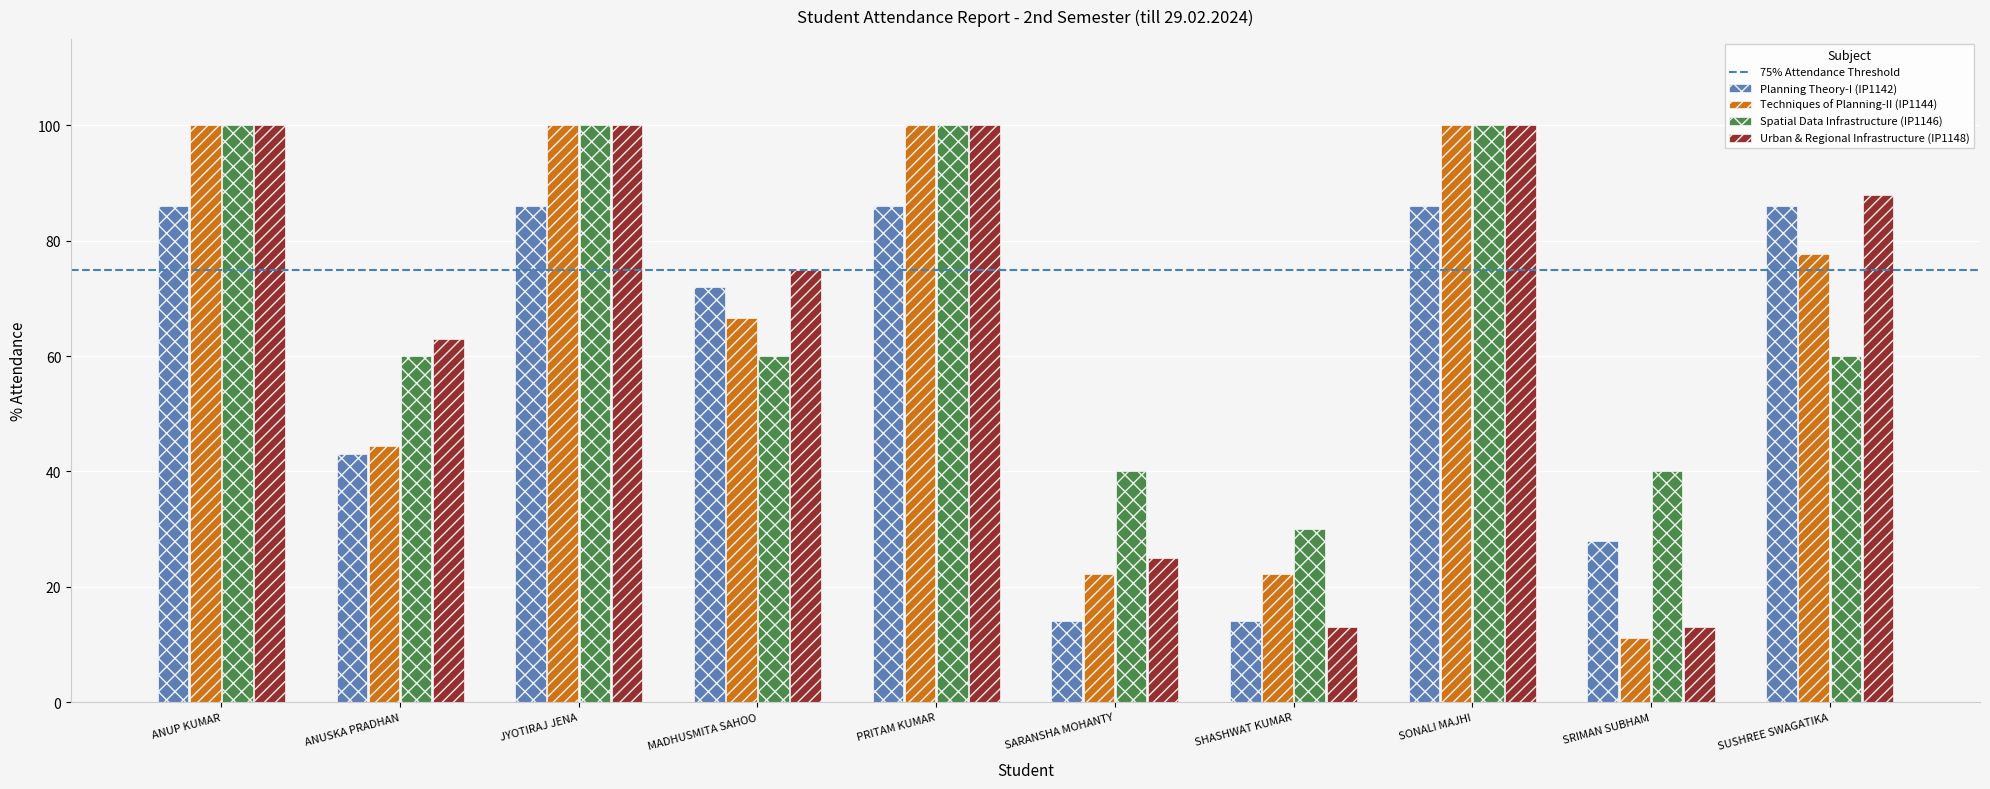

What is the sum of all Spatial Data Infrastructure (IP1146) values?

690.0